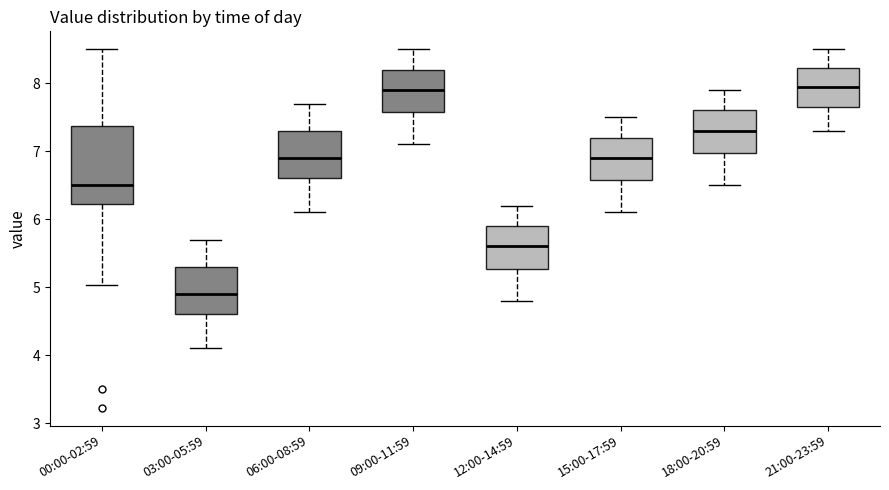

Reading left to right, transcribe this box plot: for each box, give where its median line is, the range the box spans, and where its two whiskers end, as read against the y-axis. The values are not printed on the chart, so give them approximately, as read against the axis.

00:00-02:59: median 6.5, box 6.2 to 7.4, whiskers 5.0 to 8.5
03:00-05:59: median 4.9, box 4.6 to 5.3, whiskers 4.1 to 5.7
06:00-08:59: median 6.9, box 6.6 to 7.3, whiskers 6.1 to 7.7
09:00-11:59: median 7.9, box 7.6 to 8.2, whiskers 7.1 to 8.5
12:00-14:59: median 5.6, box 5.3 to 5.9, whiskers 4.8 to 6.2
15:00-17:59: median 6.9, box 6.6 to 7.2, whiskers 6.1 to 7.5
18:00-20:59: median 7.3, box 7.0 to 7.6, whiskers 6.5 to 7.9
21:00-23:59: median 8.0, box 7.7 to 8.2, whiskers 7.3 to 8.5